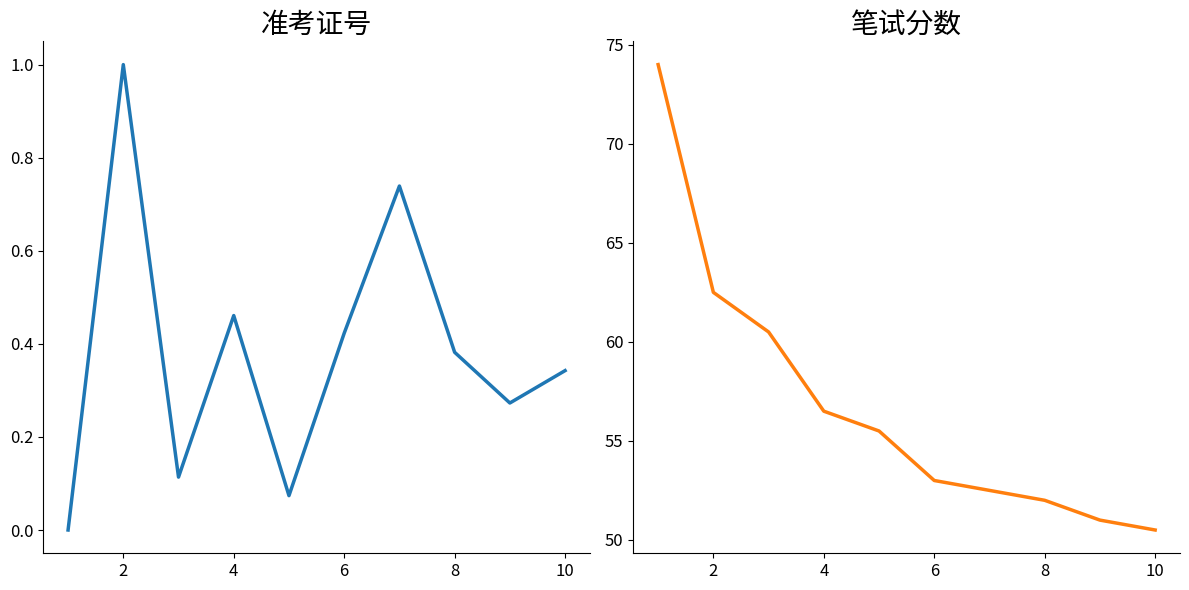

True or false: 笔试分数 and 准考证号 intersect in this chart.

False